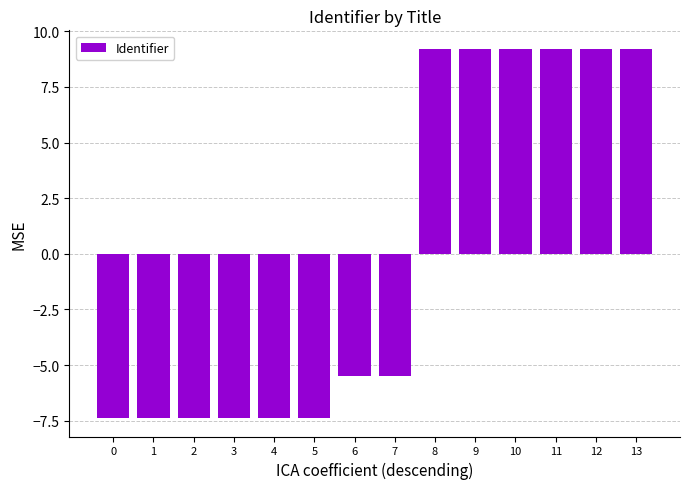

Where does the data first go above -5?

8